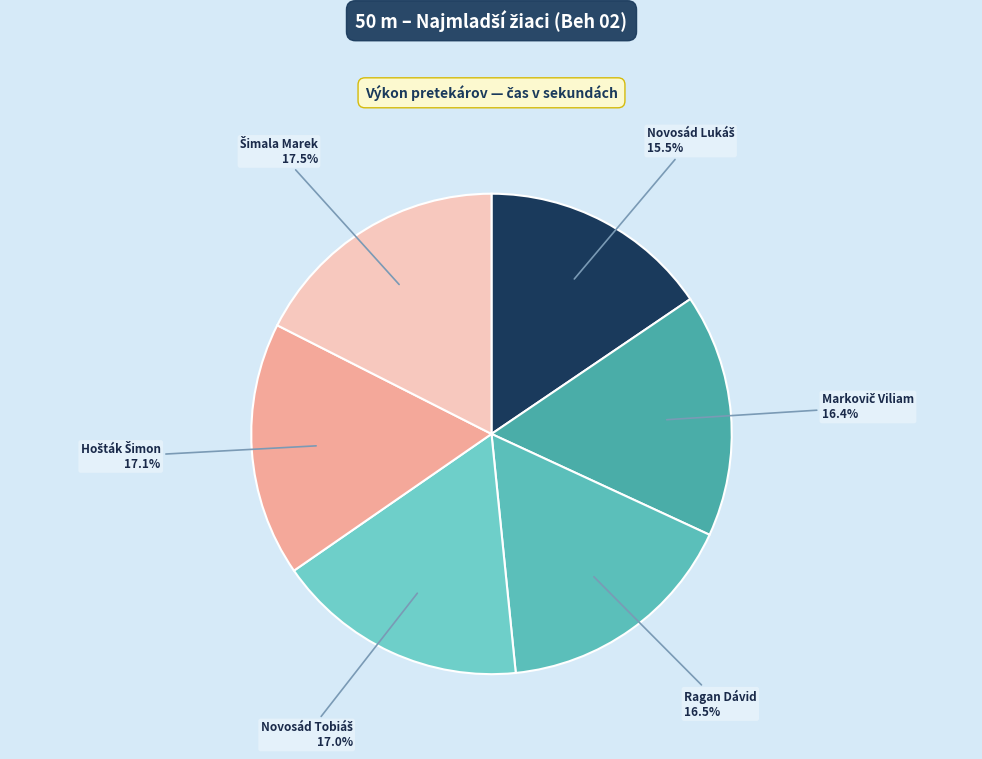

Is there any slice that represents more than half of the pie?

No